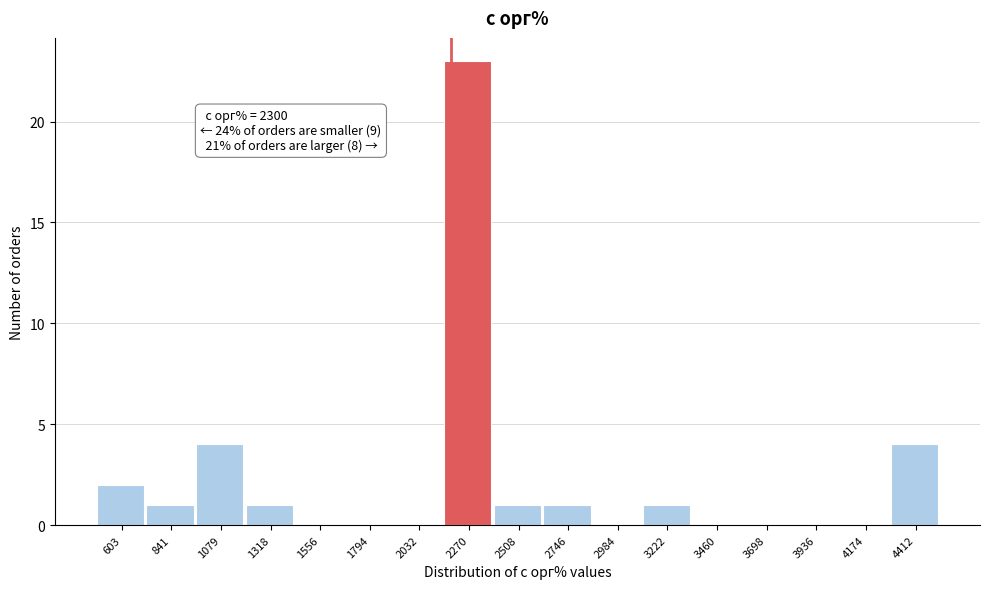

Reading left to right, what are all the values shown in this chart?

603=2	841=1	1079=4	1318=1	1556=0	1794=0	2032=0	2270=23	2508=1	2746=1	2984=0	3222=1	3460=0	3698=0	3936=0	4174=0	4412=4